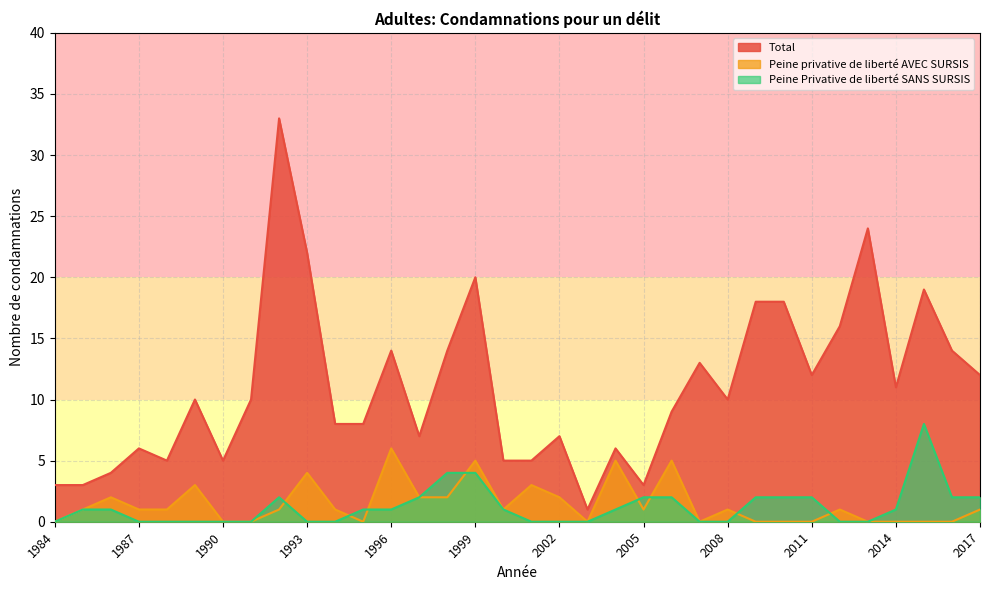

What is the difference between the highest and lowest values at 2004?

5